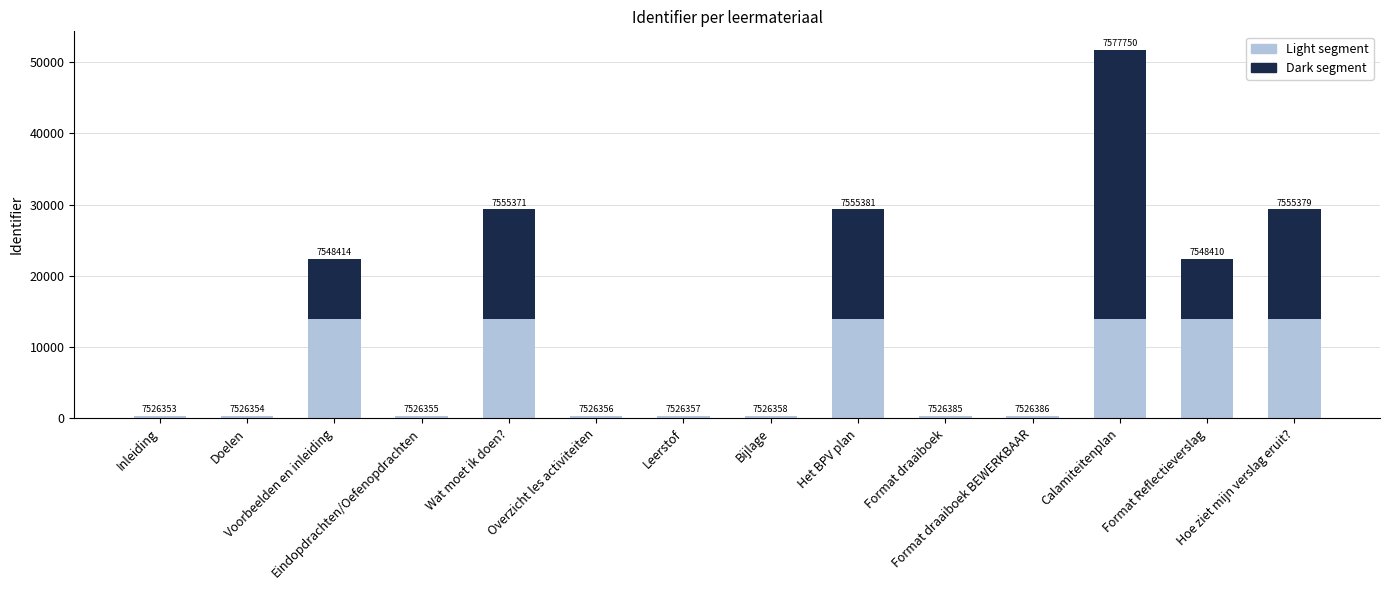

Are the bars grouped side by side (vs. stacked)?

No